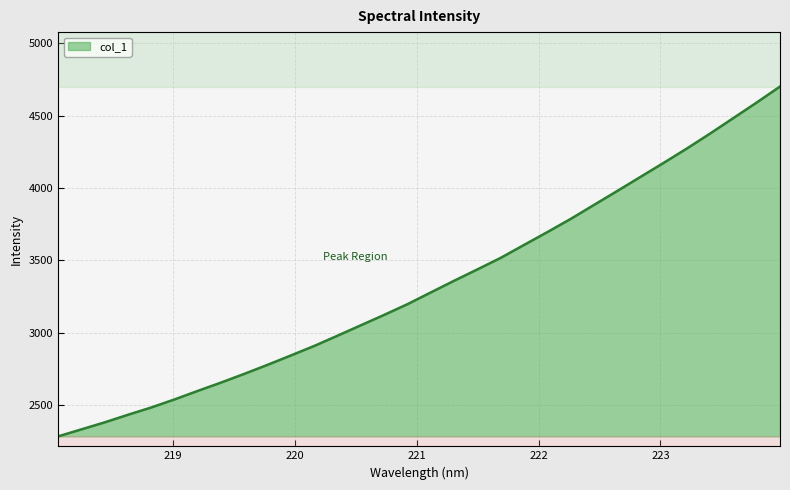

What is the difference between the maximum and minimum values?

2418.0